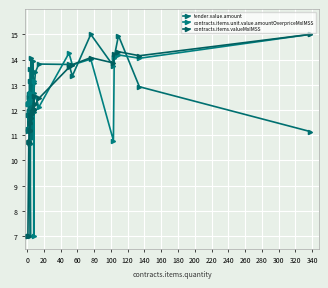

Reading right to left, transcribe all the data shown in this chart.

tender.value.amount: 11.1	12.9	15.0	14.1	13.7	15.0	13.4	13.8	13.8	13.5	12.7	11.9	13.1	12.3	13.9	10.9	12.8	13.1	14.1	12.3	13.6	10.7	7.0	13.1	10.6	12.3	12.5	12.5	12.0	11.9	12.6	11.2	11.8	11.3
contracts.items.unit.value.amountOverpriceMxIMSS: 15.0	14.1	14.2	14.1	10.8	14.0	13.8	14.3	12.1	12.6	12.5	12.5	7.0	13.2	12.5	12.5	12.4	12.4	12.4	12.4	12.7	12.4	12.4	12.3	12.3	12.3	12.3	12.3	12.3	12.3	12.3	12.3	12.3	12.3
contracts.items.valueMxIMSS: 15.0	14.2	14.3	14.2	13.9	14.1	13.8	13.7	12.5	12.2	12.1	12.1	12.0	12.6	12.0	11.9	11.8	11.7	11.7	11.5	11.8	11.5	11.5	11.2	11.2	10.7	10.7	10.7	10.7	10.7	10.7	7.0	7.0	7.0